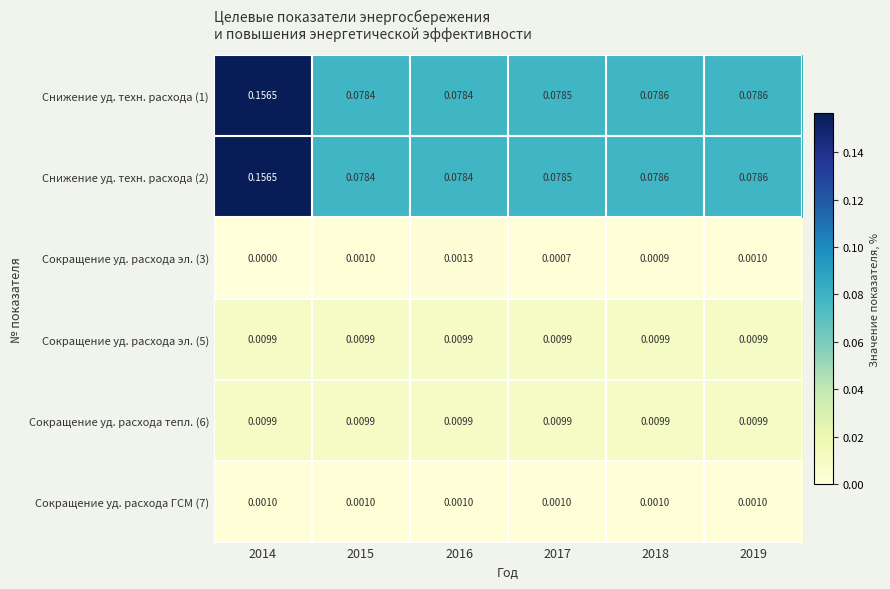

Is the value of Сокращение уд. расхода эл. (3) at 2015 greater than the value of Снижение уд. техн. расхода (2) at 2016?

No